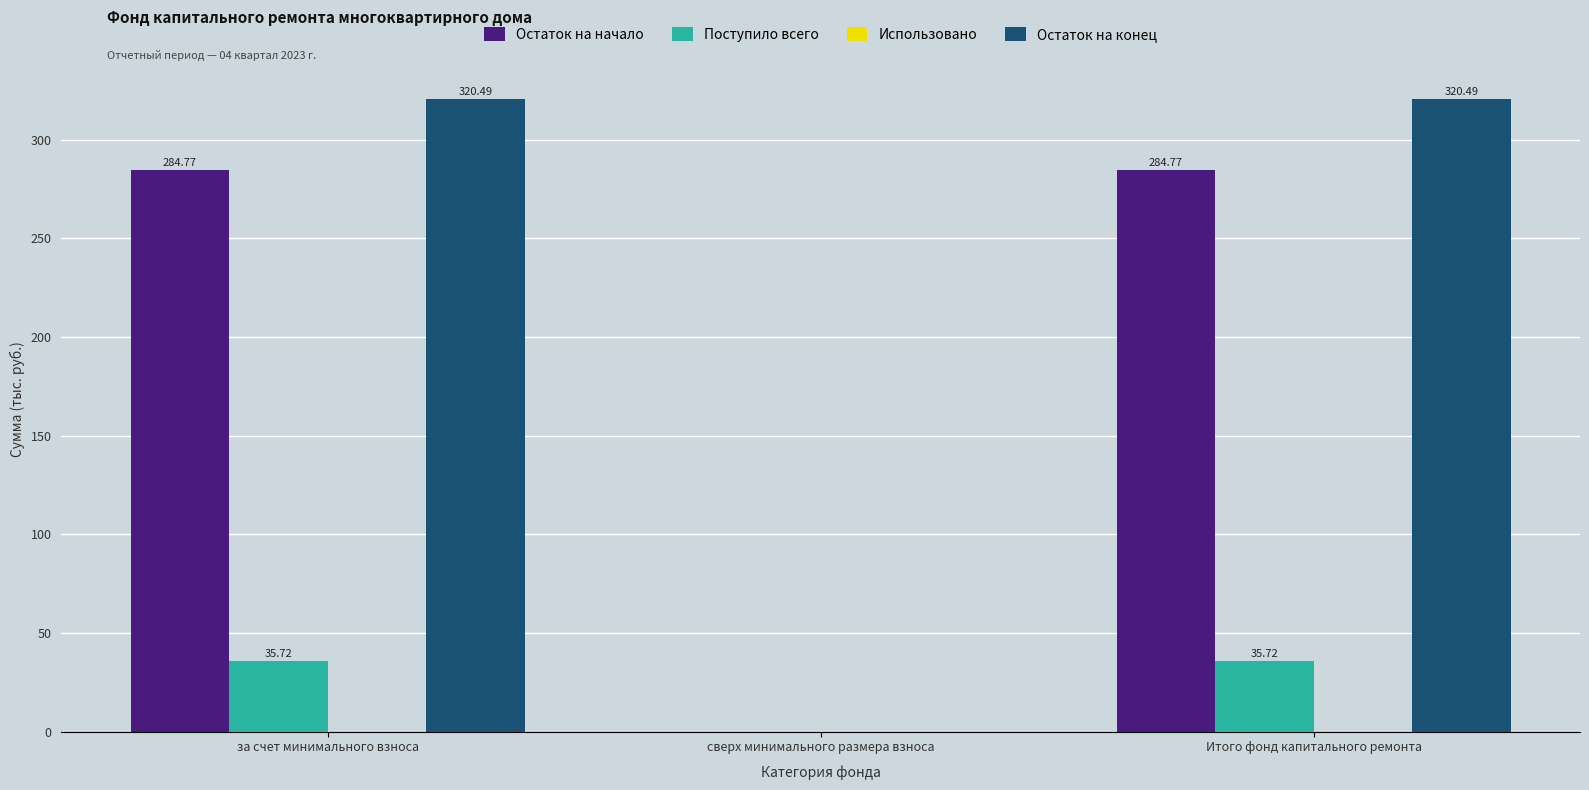

What is the total value across all series at за счет минимального взноса?

641.0